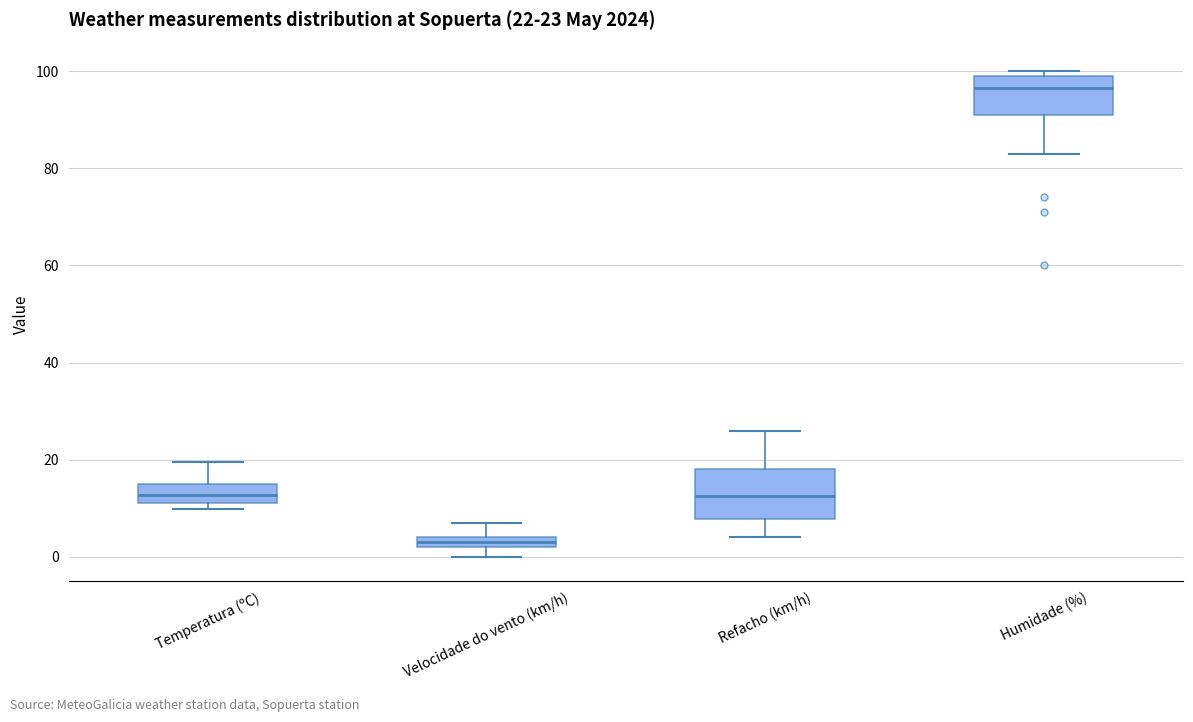

Which box has the lowest median line?

Velocidade do vento (km/h)